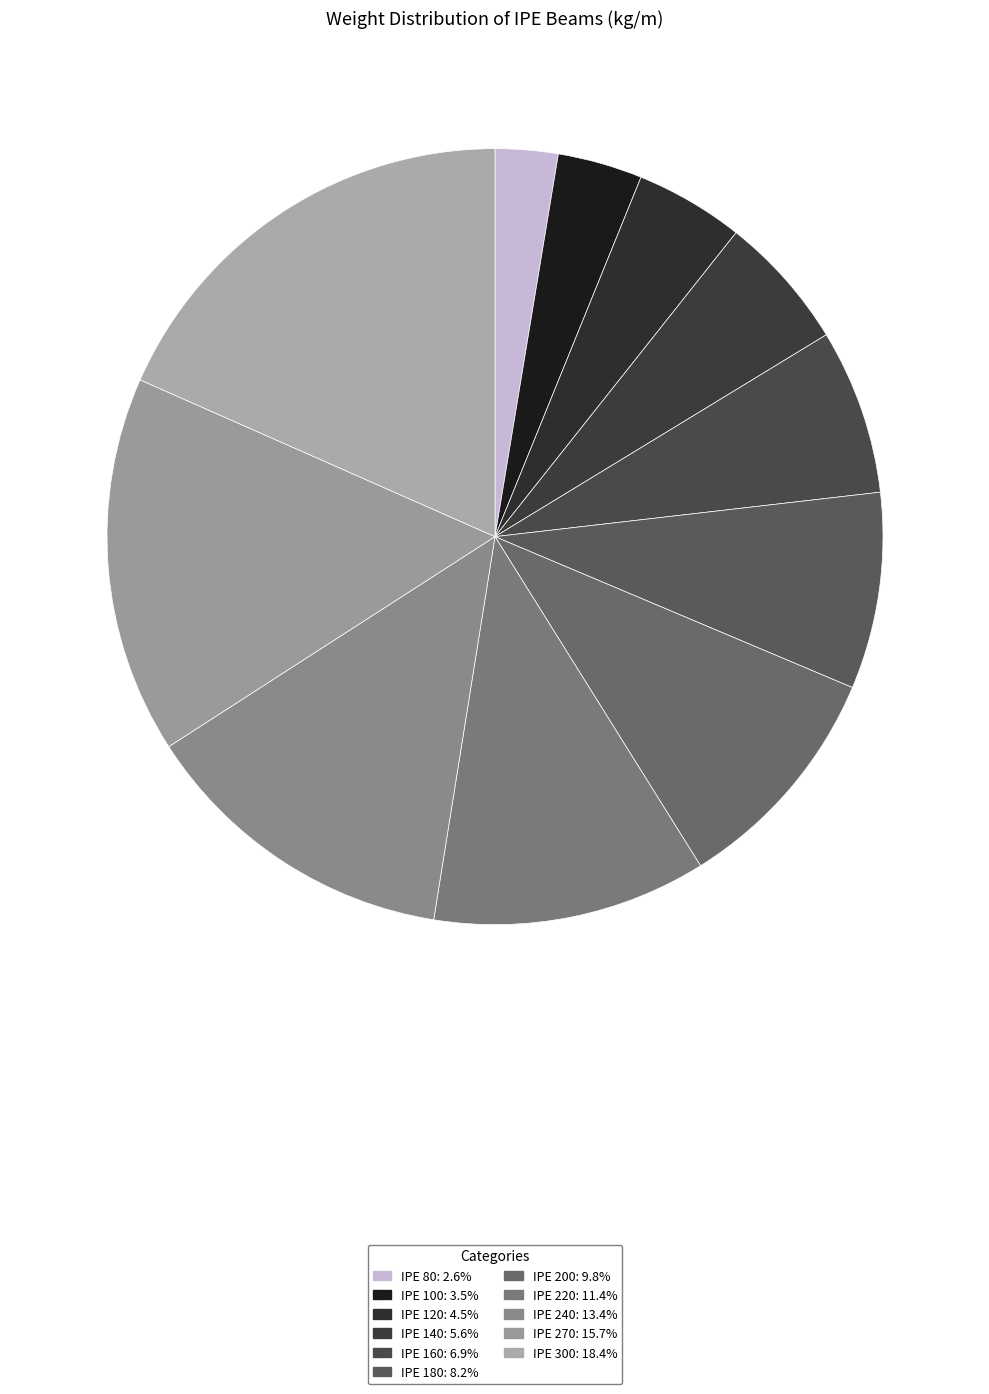

To the nearest percent, what is the difference between the largest and smallest slice percentages?

16%